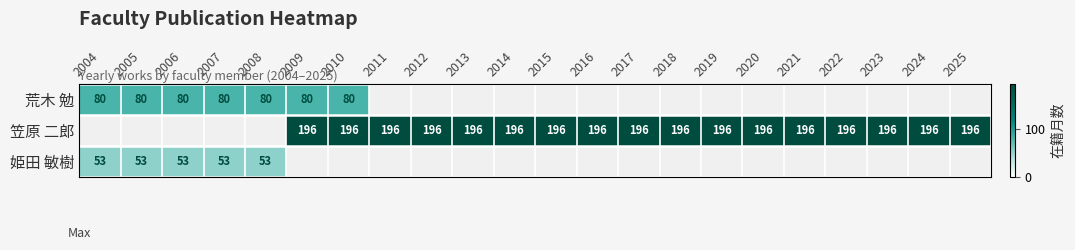

How many distinct data groups are displayed?

3